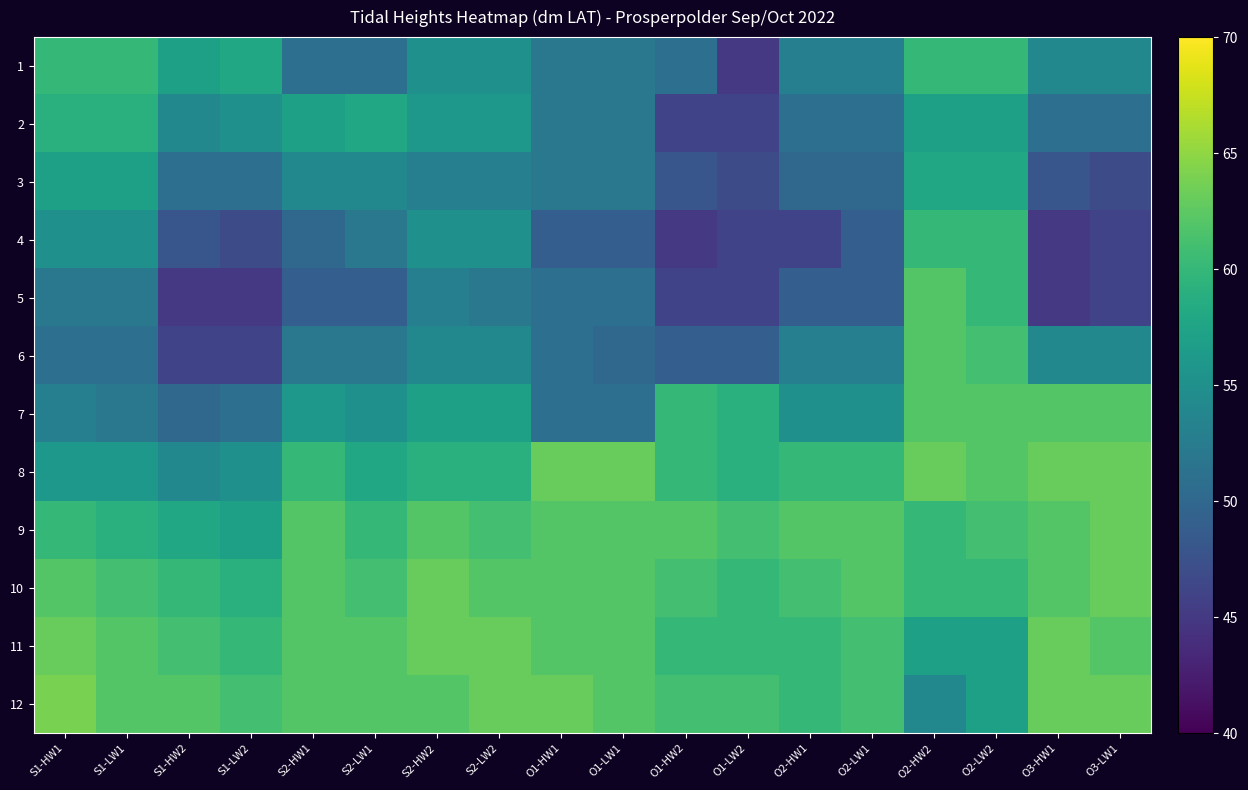

Reading left to right, list all the values displayed in this chart.

1: S1-HW1=60	S1-LW1=60	S1-HW2=57	S1-LW2=58	S2-HW1=51	S2-LW1=51	S2-HW2=55	S2-LW2=55	O1-HW1=52	O1-LW1=52	O1-HW2=51	O1-LW2=45	O2-HW1=53	O2-LW1=53	O2-HW2=60	O2-LW2=60	O3-HW1=54	O3-LW1=54
2: S1-HW1=59	S1-LW1=59	S1-HW2=54	S1-LW2=55	S2-HW1=57	S2-LW1=58	S2-HW2=56	S2-LW2=56	O1-HW1=52	O1-LW1=52	O1-HW2=46	O1-LW2=46	O2-HW1=51	O2-LW1=51	O2-HW2=57	O2-LW2=57	O3-HW1=51	O3-LW1=51
3: S1-HW1=57	S1-LW1=57	S1-HW2=51	S1-LW2=51	S2-HW1=54	S2-LW1=54	S2-HW2=53	S2-LW2=53	O1-HW1=52	O1-LW1=52	O1-HW2=48	O1-LW2=47	O2-HW1=50	O2-LW1=50	O2-HW2=58	O2-LW2=58	O3-HW1=48	O3-LW1=47
4: S1-HW1=55	S1-LW1=55	S1-HW2=48	S1-LW2=47	S2-HW1=50	S2-LW1=52	S2-HW2=55	S2-LW2=55	O1-HW1=49	O1-LW1=49	O1-HW2=45	O1-LW2=46	O2-HW1=46	O2-LW1=49	O2-HW2=60	O2-LW2=60	O3-HW1=45	O3-LW1=46
5: S1-HW1=52	S1-LW1=52	S1-HW2=45	S1-LW2=45	S2-HW1=49	S2-LW1=49	S2-HW2=53	S2-LW2=52	O1-HW1=51	O1-LW1=51	O1-HW2=46	O1-LW2=46	O2-HW1=49	O2-LW1=49	O2-HW2=62	O2-LW2=60	O3-HW1=45	O3-LW1=46
6: S1-HW1=51	S1-LW1=51	S1-HW2=46	S1-LW2=46	S2-HW1=52	S2-LW1=52	S2-HW2=54	S2-LW2=54	O1-HW1=51	O1-LW1=50	O1-HW2=49	O1-LW2=49	O2-HW1=53	O2-LW1=53	O2-HW2=62	O2-LW2=61	O3-HW1=54	O3-LW1=54
7: S1-HW1=53	S1-LW1=52	S1-HW2=50	S1-LW2=51	S2-HW1=56	S2-LW1=55	S2-HW2=57	S2-LW2=57	O1-HW1=51	O1-LW1=51	O1-HW2=60	O1-LW2=59	O2-HW1=55	O2-LW1=55	O2-HW2=62	O2-LW2=62	O3-HW1=62	O3-LW1=62
8: S1-HW1=56	S1-LW1=56	S1-HW2=54	S1-LW2=55	S2-HW1=60	S2-LW1=58	S2-HW2=59	S2-LW2=59	O1-HW1=63	O1-LW1=63	O1-HW2=60	O1-LW2=59	O2-HW1=60	O2-LW1=60	O2-HW2=63	O2-LW2=62	O3-HW1=63	O3-LW1=63
9: S1-HW1=60	S1-LW1=59	S1-HW2=58	S1-LW2=57	S2-HW1=62	S2-LW1=60	S2-HW2=62	S2-LW2=61	O1-HW1=62	O1-LW1=62	O1-HW2=62	O1-LW2=61	O2-HW1=62	O2-LW1=62	O2-HW2=60	O2-LW2=61	O3-HW1=62	O3-LW1=63
10: S1-HW1=62	S1-LW1=61	S1-HW2=60	S1-LW2=59	S2-HW1=62	S2-LW1=61	S2-HW2=63	S2-LW2=62	O1-HW1=62	O1-LW1=62	O1-HW2=61	O1-LW2=60	O2-HW1=61	O2-LW1=62	O2-HW2=60	O2-LW2=60	O3-HW1=62	O3-LW1=63
11: S1-HW1=63	S1-LW1=62	S1-HW2=61	S1-LW2=60	S2-HW1=62	S2-LW1=62	S2-HW2=63	S2-LW2=63	O1-HW1=62	O1-LW1=62	O1-HW2=60	O1-LW2=60	O2-HW1=60	O2-LW1=61	O2-HW2=57	O2-LW2=57	O3-HW1=63	O3-LW1=62
12: S1-HW1=64	S1-LW1=62	S1-HW2=62	S1-LW2=61	S2-HW1=62	S2-LW1=62	S2-HW2=62	S2-LW2=63	O1-HW1=63	O1-LW1=62	O1-HW2=61	O1-LW2=61	O2-HW1=60	O2-LW1=61	O2-HW2=54	O2-LW2=57	O3-HW1=63	O3-LW1=63